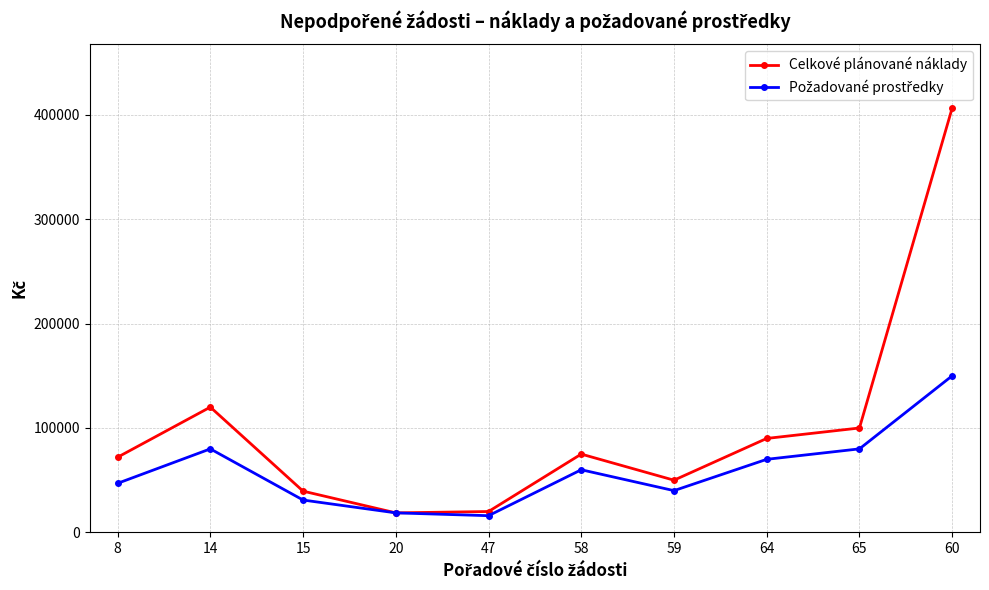

What is the difference between the highest and lowest values at 64?

20000